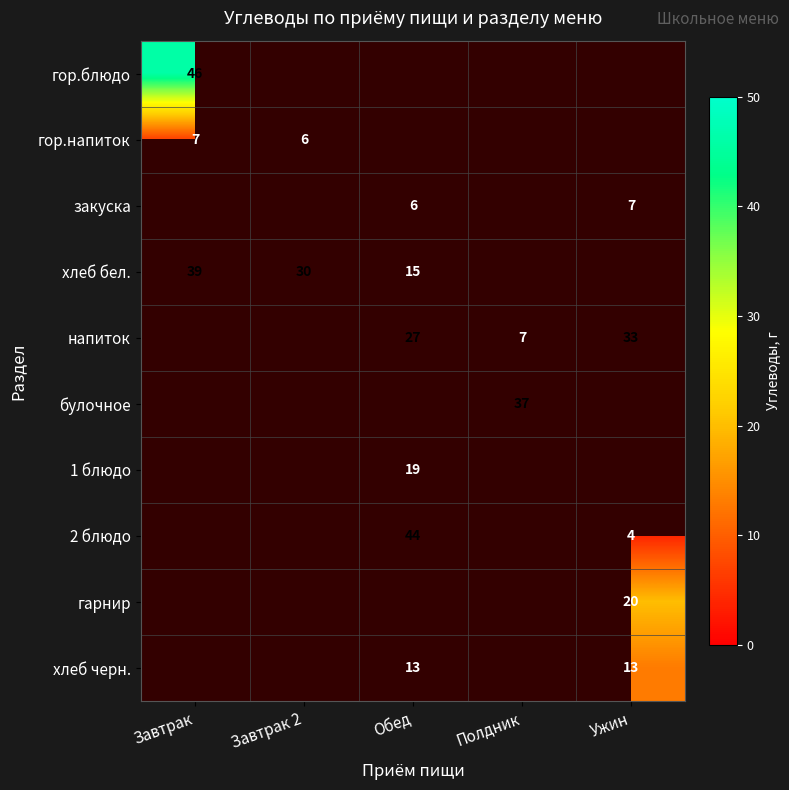

The value of закуска at Обед is 9. True or false?

False